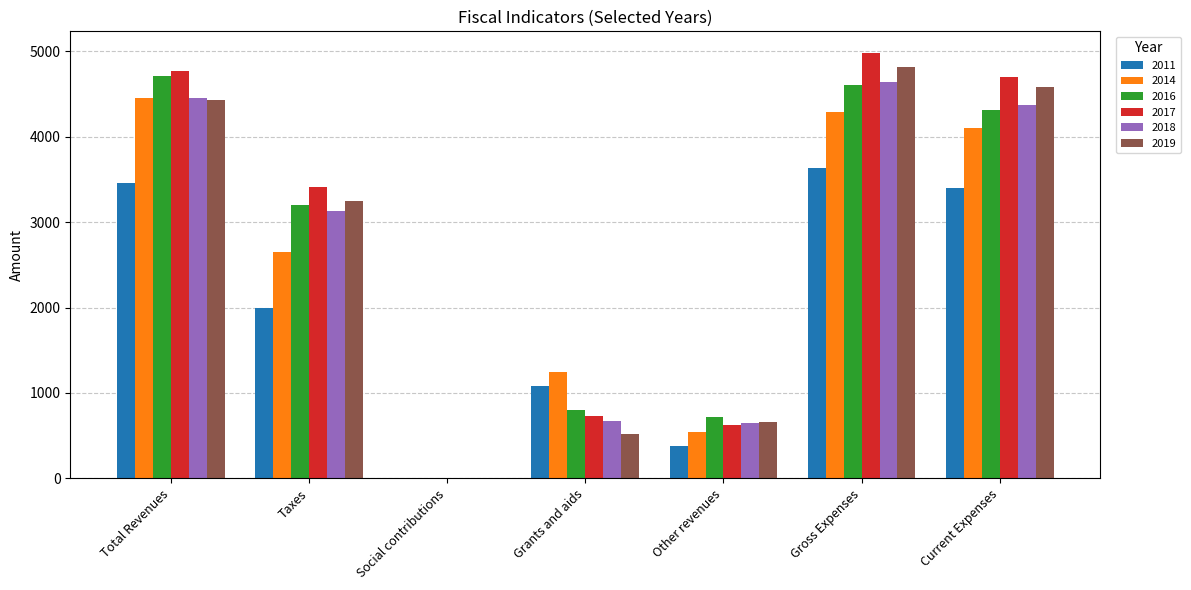

What is the average value of the 2016 series?

2620.4